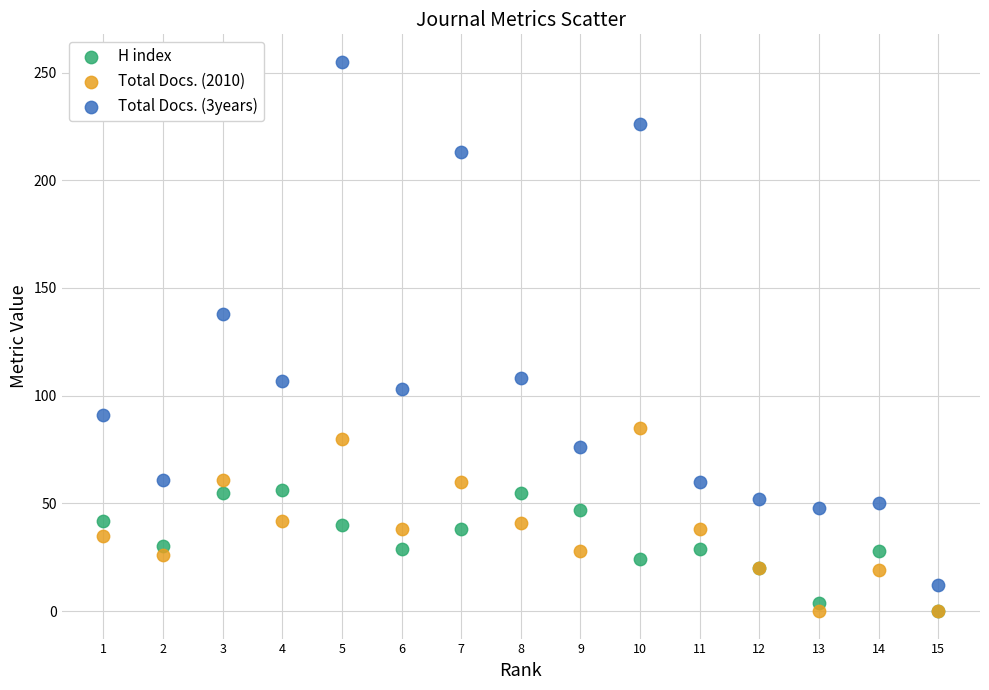

Across all series, what Y value is closest to 127?

138